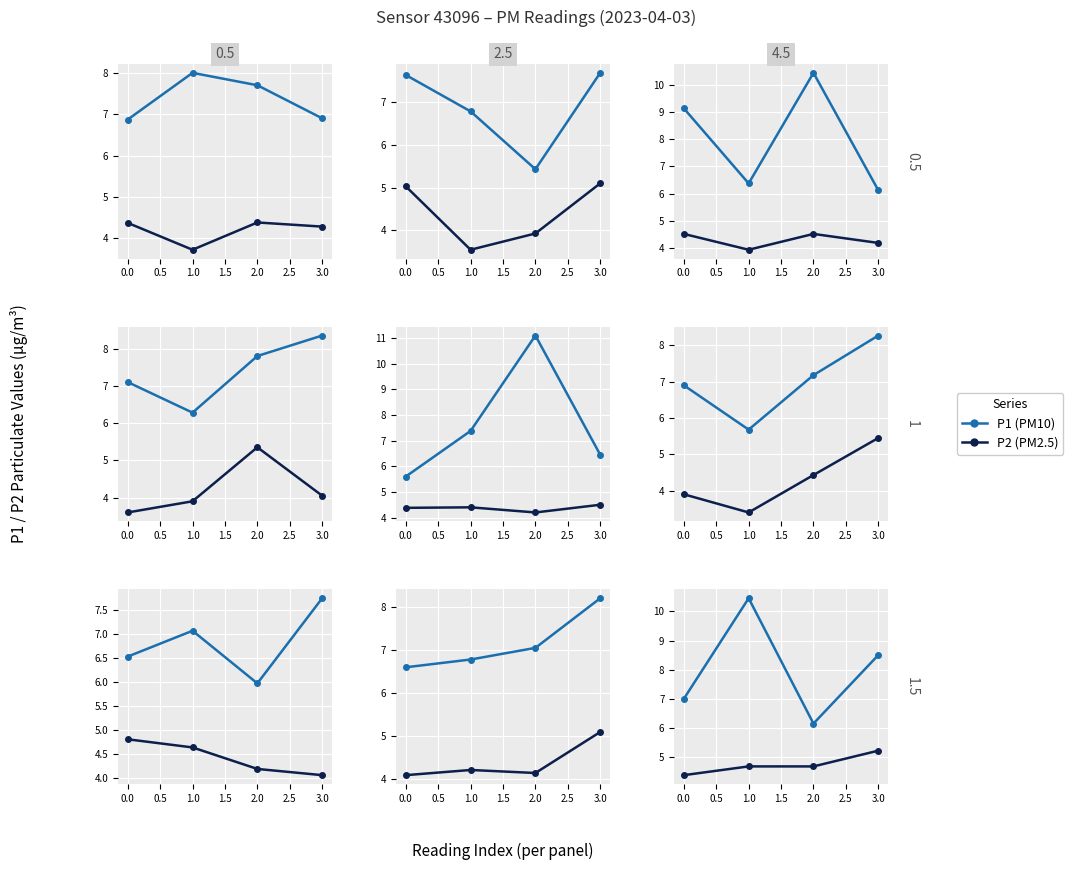

True or false: P2 (PM2.5) and P1 (PM10) intersect in this chart.

False